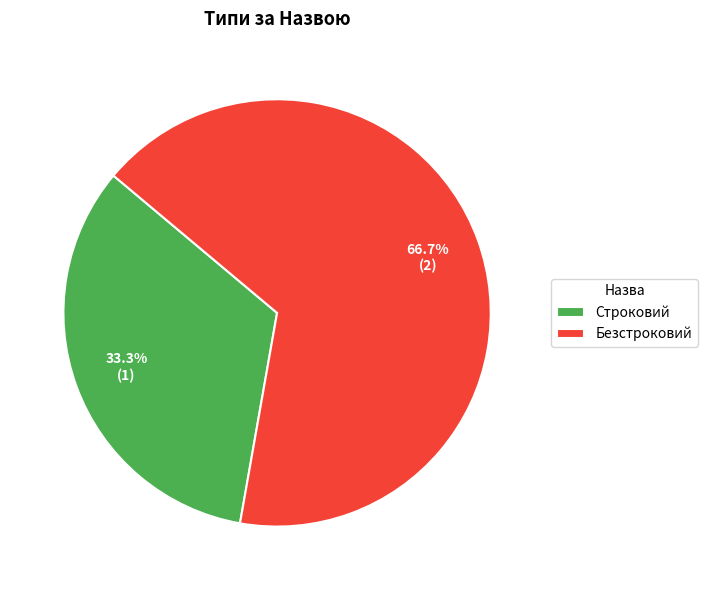

Which category has the biggest portion of the pie?

Безстроковий